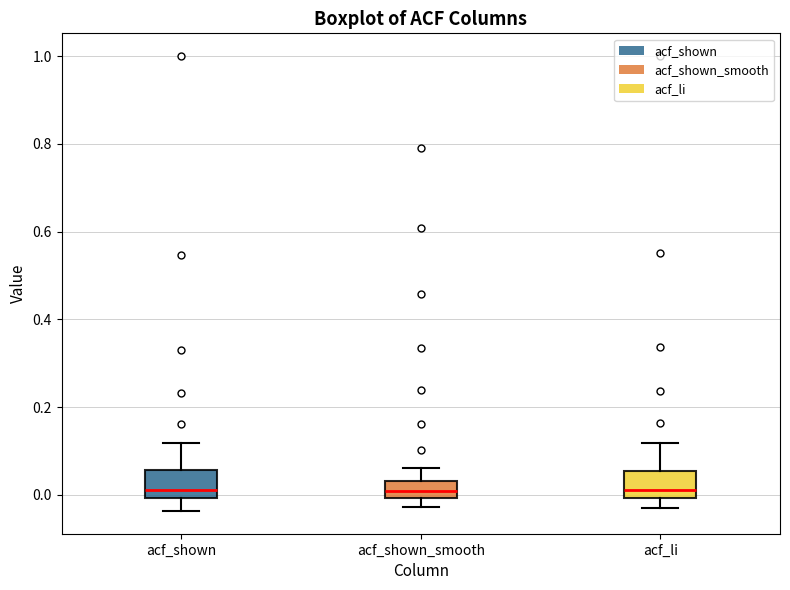

Reading left to right, read every box against the y-axis: the position of its median line, the range the box covers, and the ends of its whiskers. The values are not printed on the chart, so give them approximately, as read against the axis.

acf_shown: median 0.02, box 0.00 to 0.06, whiskers -0.04 to 0.12
acf_shown_smooth: median 0.00 (inside the box), box 0.00 to 0.04, whiskers -0.02 to 0.06
acf_li: median 0.02, box 0.00 to 0.06, whiskers -0.02 to 0.12